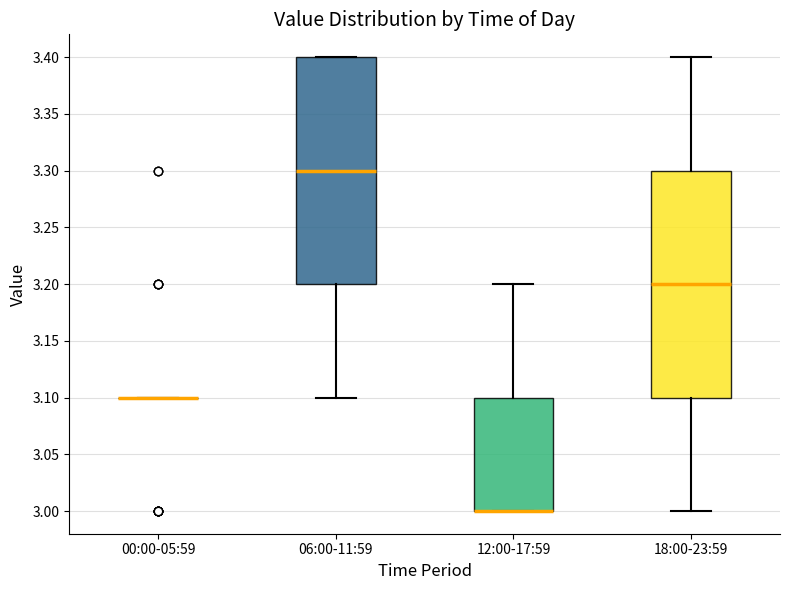

Reading left to right, transcribe this box plot: for each box, give where its median line is, the range the box spans, and where its two whiskers end, as read against the y-axis. The values are not printed on the chart, so give them approximately, as read against the axis.

00:00-05:59: box collapsed to a line at 3.1, whiskers 3.1 to 3.1
06:00-11:59: median 3.3, box 3.2 to 3.4, whiskers 3.1 to 3.4
12:00-17:59: median 3.0 (drawn on the box's lower edge), box 3.0 to 3.1, whiskers 3.0 to 3.2
18:00-23:59: median 3.2, box 3.1 to 3.3, whiskers 3.0 to 3.4